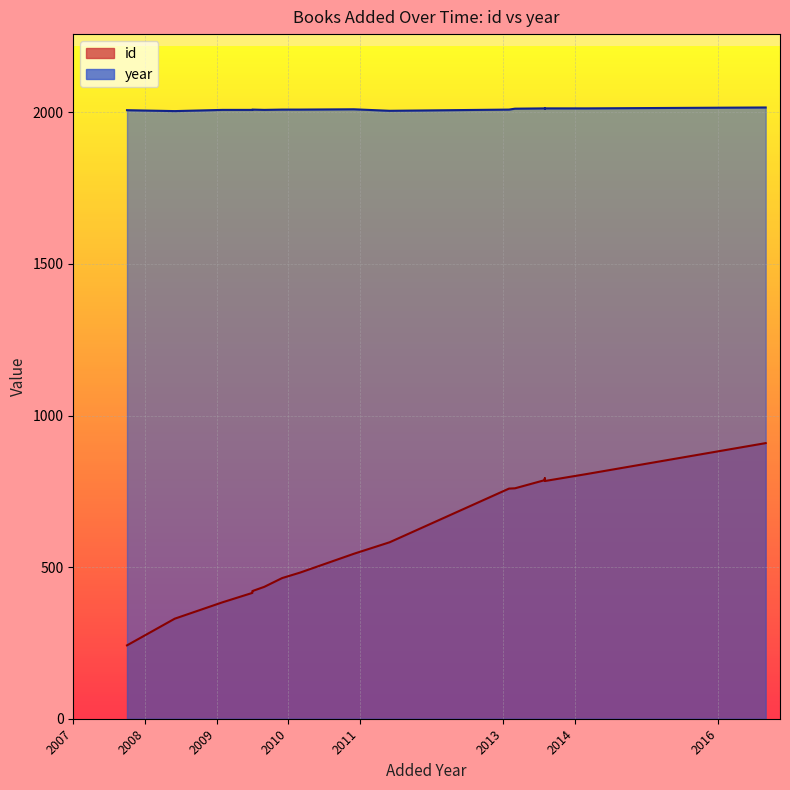

At how many categories does at least one series exceed 1794?

18